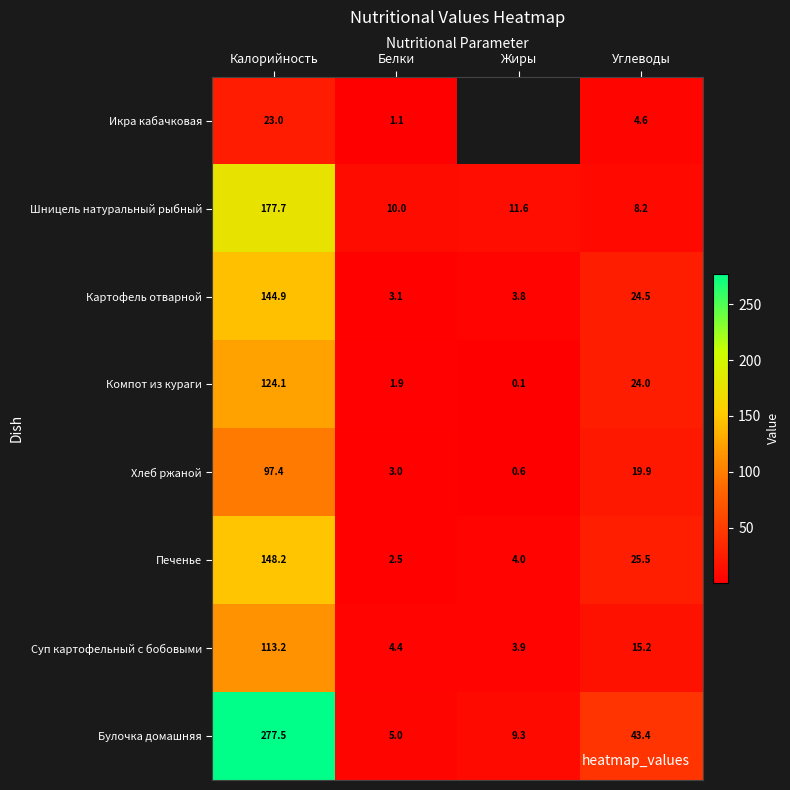

What is the highest value of the Компот из кураги series?

124.1